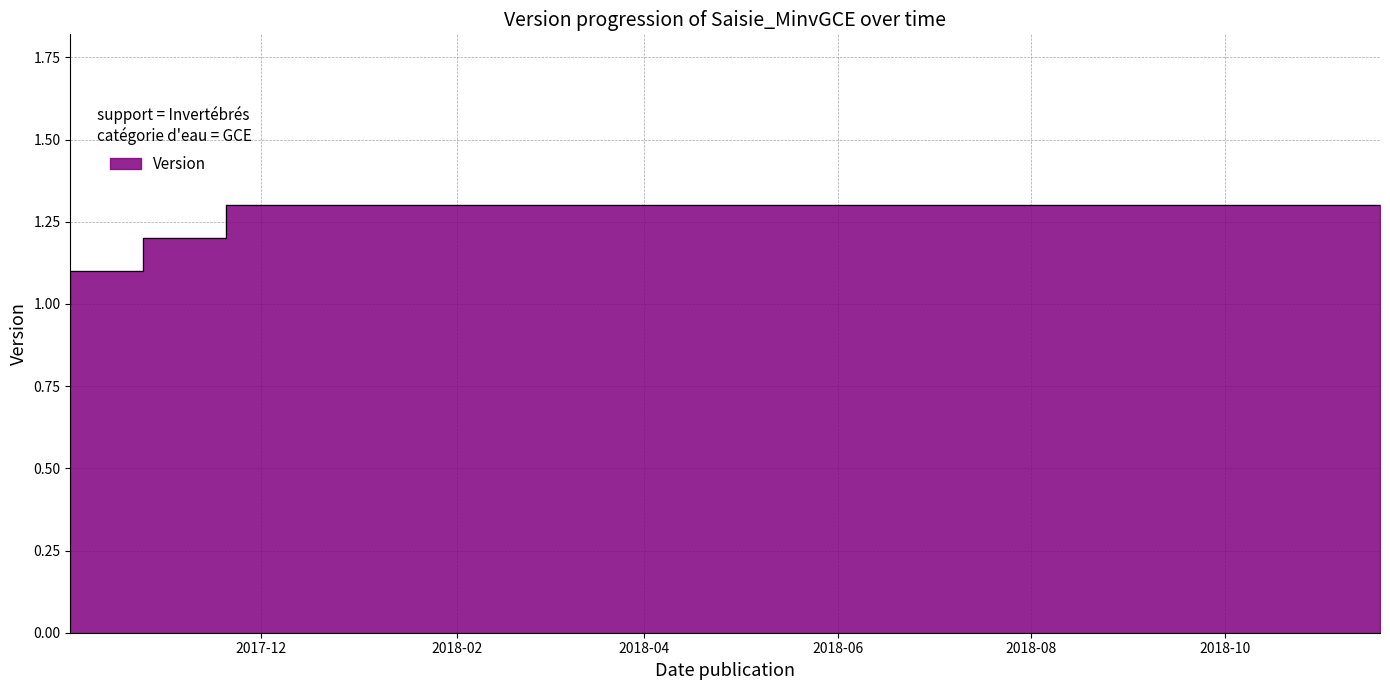

Count the number of data series in this chart.

1